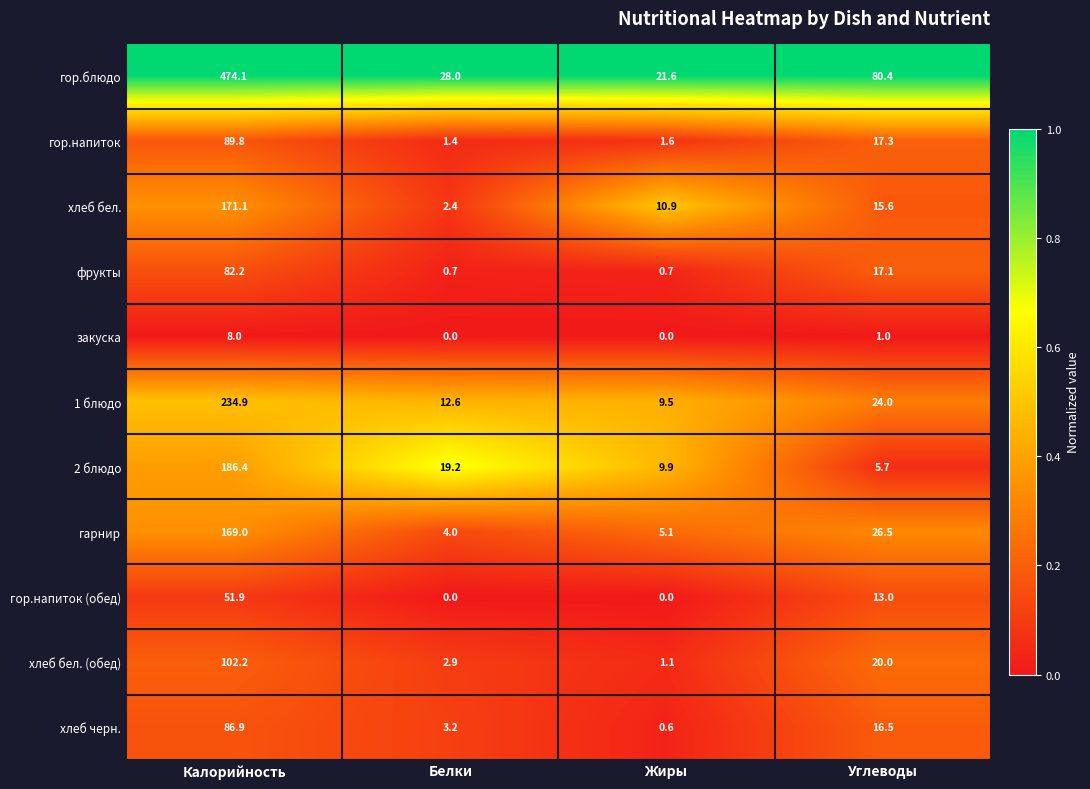

What is the total value across all series at Калорийность?

1656.5